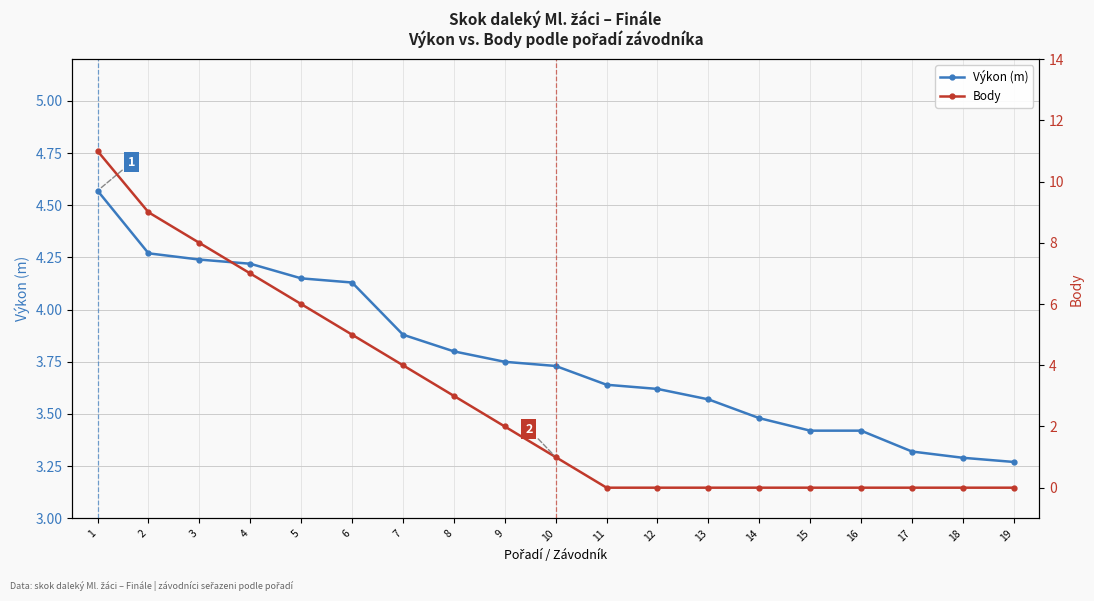

Does the chart display data point markers on the line(s)?

Yes